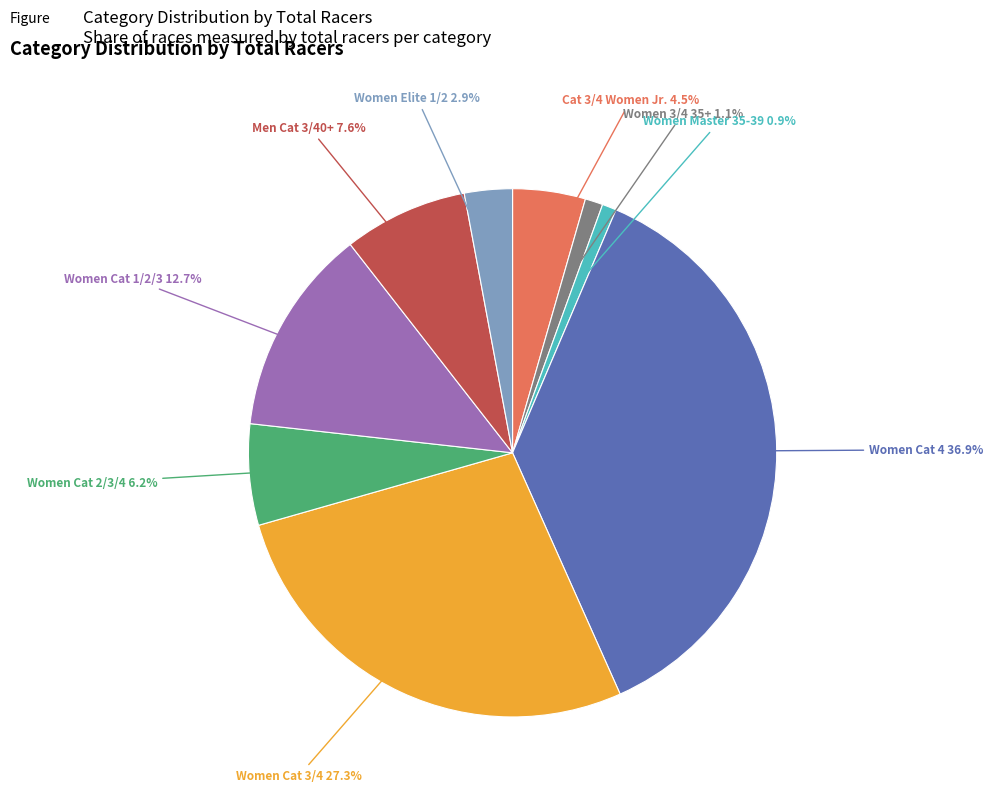

Which category has the biggest portion of the pie?

Women Cat 4